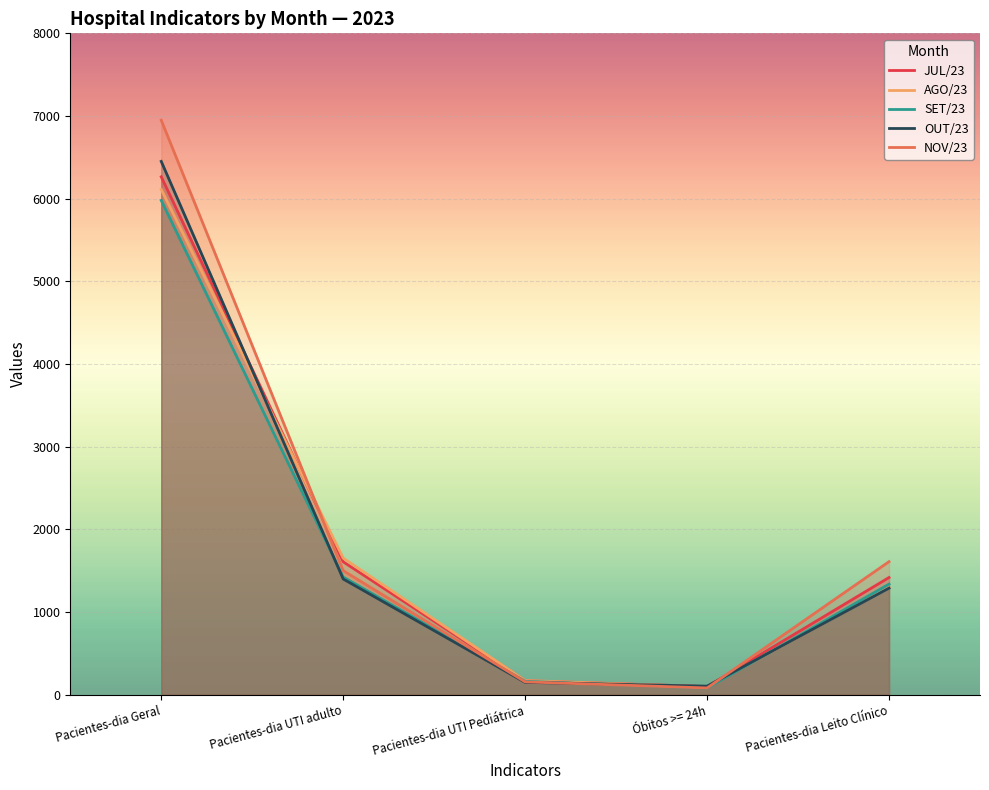

Where does the SET/23 series first go above 1338?

Pacientes-dia Geral